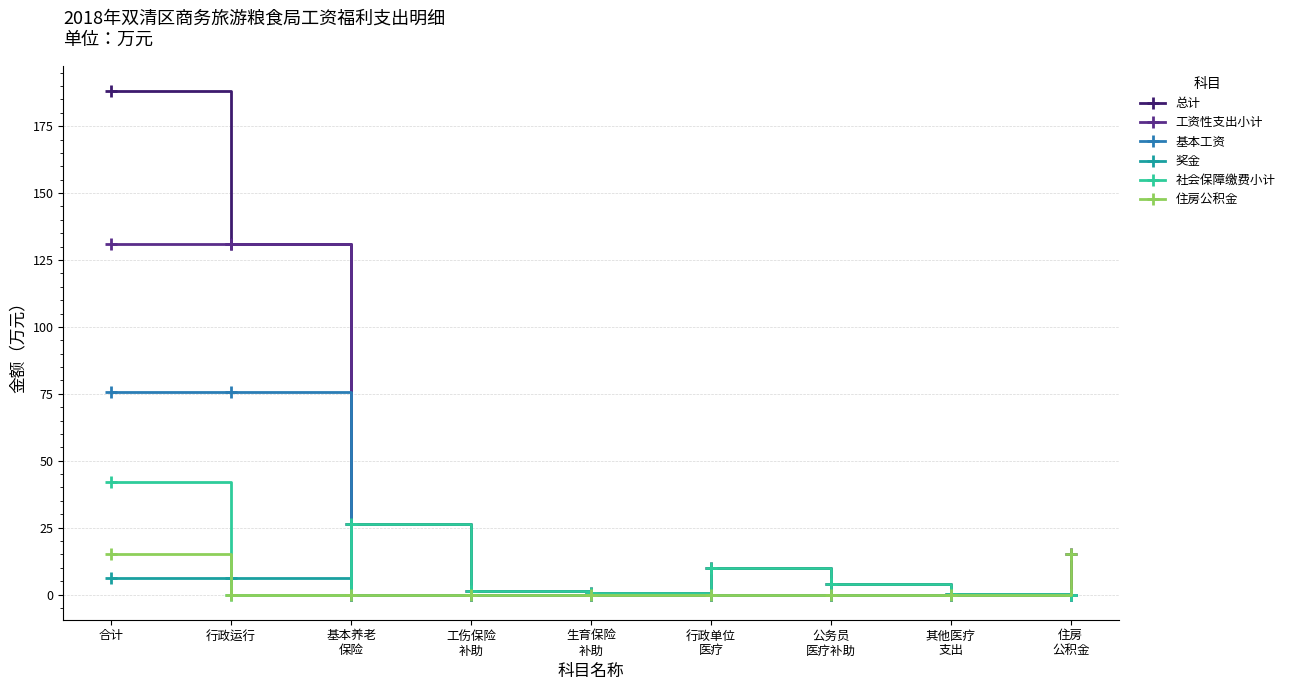

What position from the right is 工伤保险
补助?

6